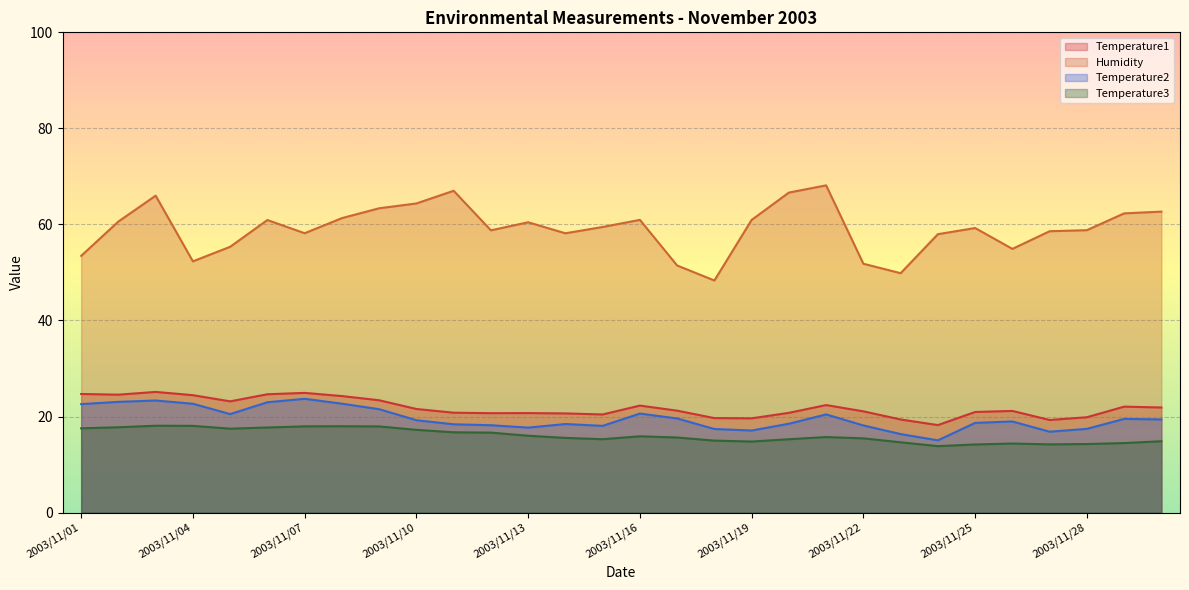

True or false: Humidity and Temperature3 intersect in this chart.

False